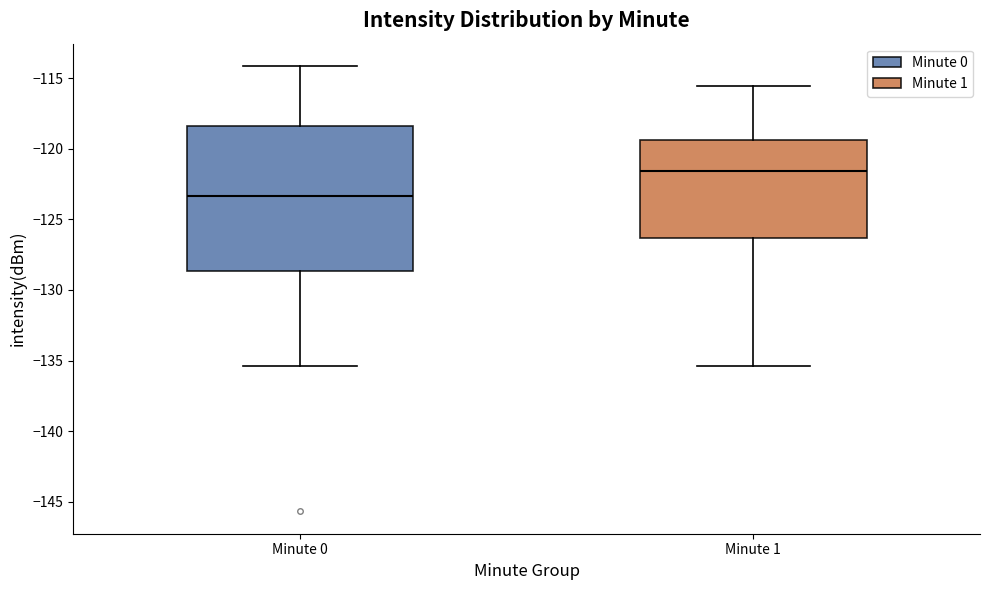

Which box is the tallest, from its lower edge to its upper edge?

Minute 0